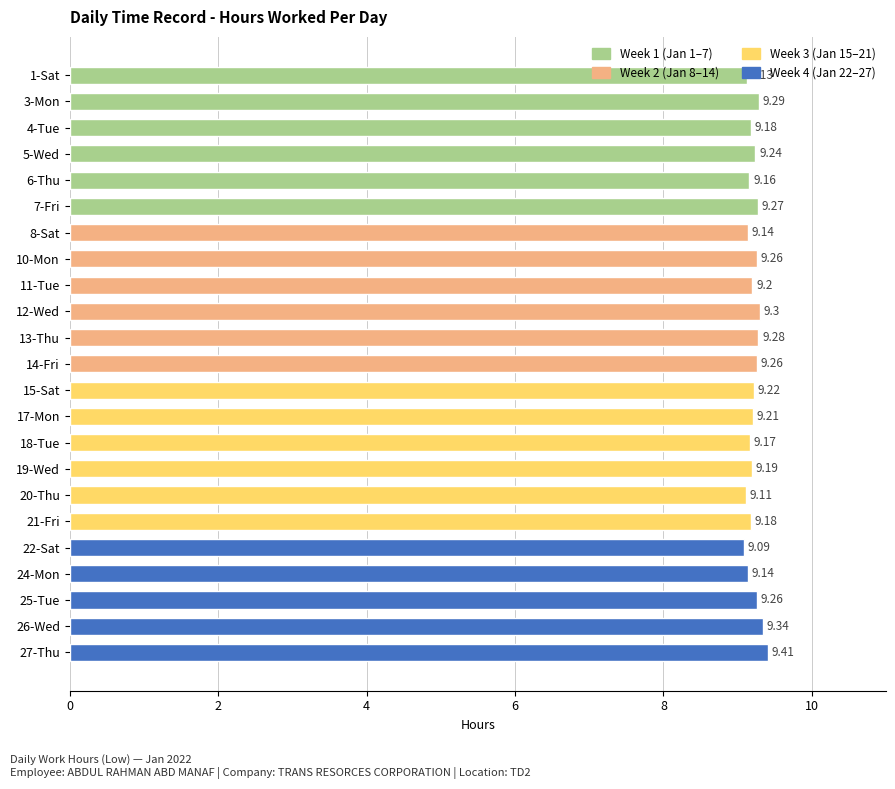

How many categories are shown in the chart?

23